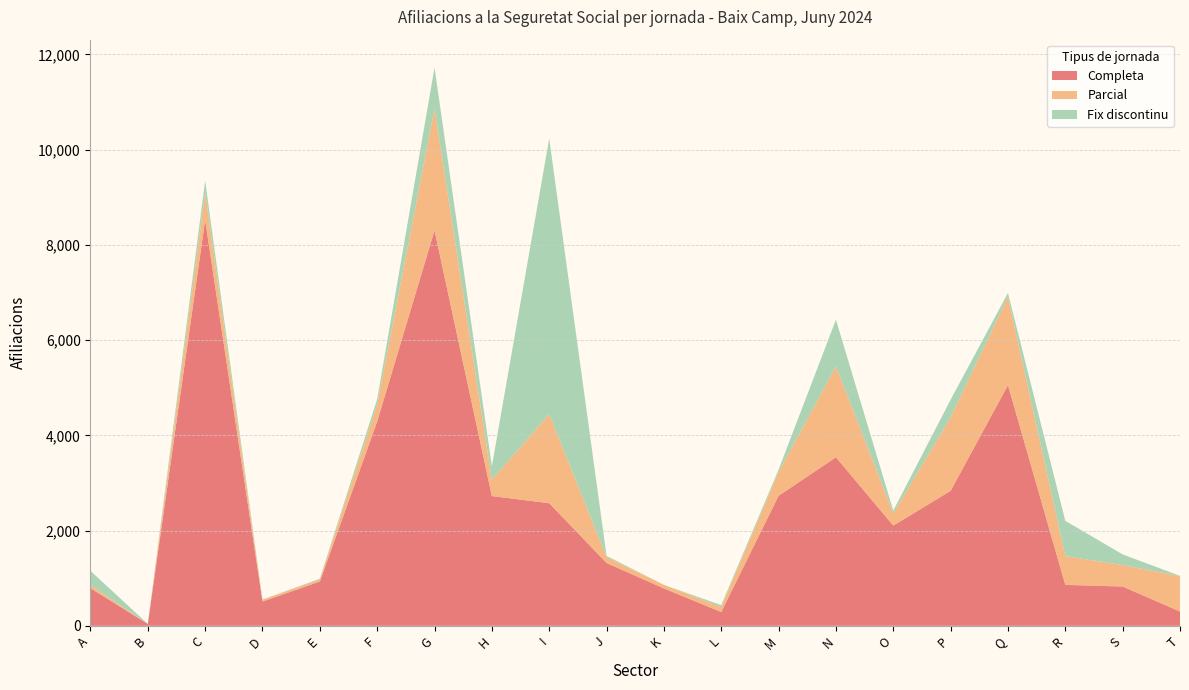

Reading left to right, transcribe all the data shown in this chart.

Completa: A=790	B=40	C=8525	D=510	E=930	F=4290	G=8305	H=2725	I=2575	J=1320	K=785	L=290	M=2730	N=3540	O=2105	P=2835	Q=5055	R=860	S=825	T=300
Parcial: A=65	B=0	C=570	D=40	E=45	F=355	G=2555	H=345	I=1870	J=125	K=75	L=105	M=500	N=1910	O=260	P=1540	Q=1855	R=605	S=450	T=745
Fix discontinu: A=300	B=0	C=255	D=0	E=15	F=115	G=865	H=280	I=5790	J=25	K=0	L=40	M=50	N=980	O=55	P=375	Q=80	R=740	S=225	T=5